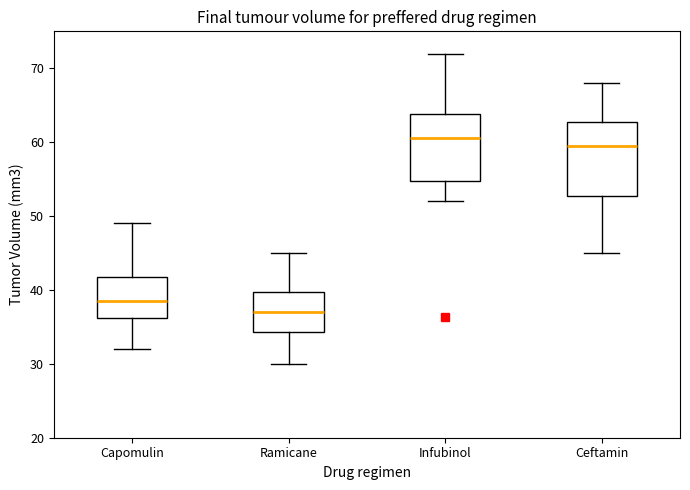

Reading left to right, transcribe this box plot: for each box, give where its median line is, the range the box spans, and where its two whiskers end, as read against the y-axis. The values are not printed on the chart, so give them approximately, as read against the axis.

Capomulin: median 39, box 36 to 42, whiskers 32 to 49
Ramicane: median 37, box 34 to 40, whiskers 30 to 45
Infubinol: median 61, box 55 to 64, whiskers 52 to 72
Ceftamin: median 60, box 53 to 63, whiskers 45 to 68